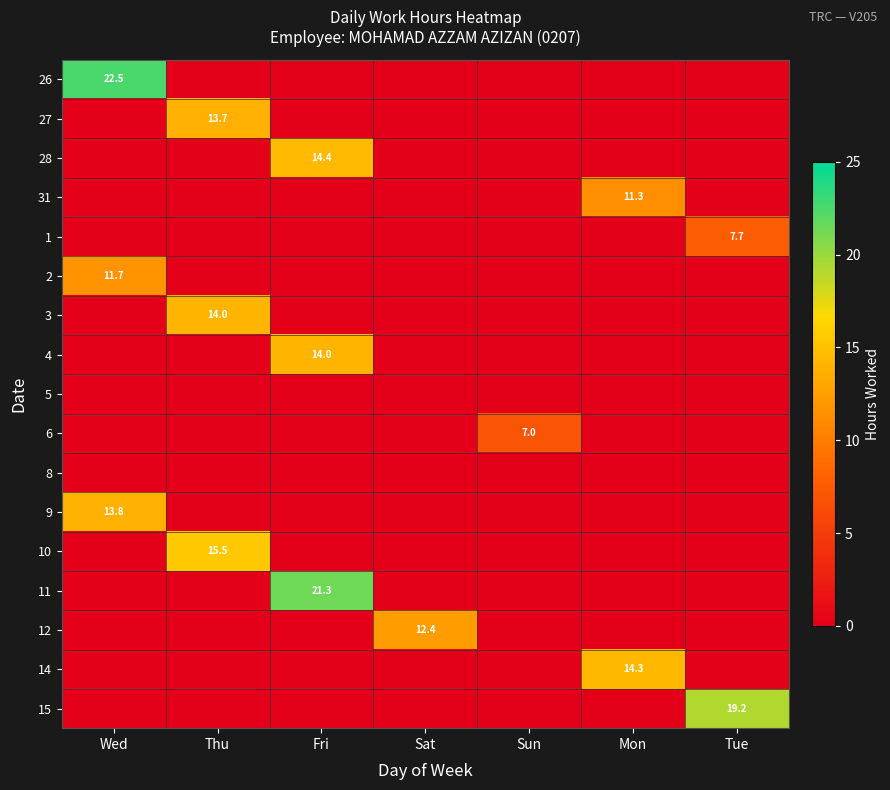

Is it true that 2 equals 16.2 at Wed?

False